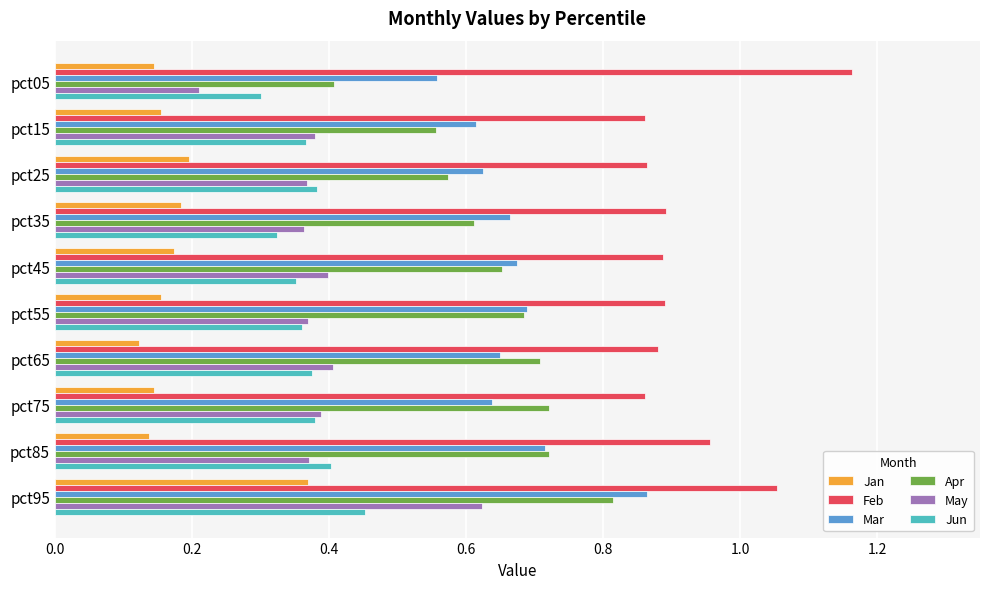

Is it true that Jan equals 0.3 at pct25?

False